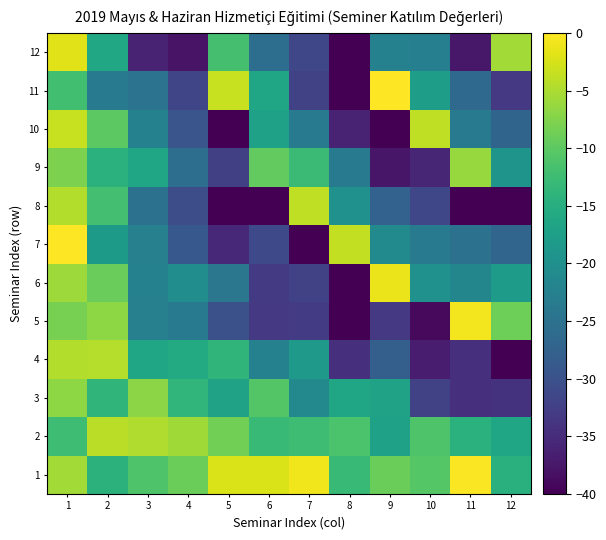

Reading left to right, list all the values displayed in this chart.

1: 1=-5.6	2=-14.3	3=-11.0	4=-9.0	5=-2.3	6=-2.3	7=-0.9	8=-13.0	9=-9.0	10=-10.6	11=-0.3	12=-14.5
2: 1=-12.5	2=-4.2	3=-4.7	4=-5.8	5=-8.6	6=-12.9	7=-12.5	8=-11.4	9=-17.2	10=-11.1	11=-14.4	12=-16.5
3: 1=-6.8	2=-13.8	3=-7.0	4=-13.7	5=-16.9	6=-10.7	7=-21.1	8=-16.6	9=-17.0	10=-32.2	11=-34.5	12=-34.1
4: 1=-4.6	2=-4.5	3=-16.3	4=-15.6	5=-13.8	6=-22.4	7=-18.5	8=-34.6	9=-27.9	10=-36.9	11=-34.7	12=-40.8
5: 1=-8.2	2=-6.8	3=-22.5	4=-23.6	5=-30.1	6=-33.4	7=-33.0	8=-41.8	9=-33.3	10=-38.9	11=-0.7	12=-8.9
6: 1=-5.8	2=-9.1	3=-22.4	4=-20.4	5=-24.2	6=-33.1	7=-32.1	8=-47.0	9=-1.1	10=-19.8	11=-21.6	12=-18.0
7: 1=-0.1	2=-18.2	3=-22.6	4=-28.9	5=-35.6	6=-31.1	7=-41.4	8=-3.7	9=-20.9	10=-23.3	11=-25.0	12=-27.0
8: 1=-4.7	2=-11.9	3=-24.9	4=-30.6	5=-41.3	6=-42.1	7=-3.8	8=-19.7	9=-27.4	10=-31.4	11=-41.6	12=-44.4
9: 1=-7.8	2=-14.4	3=-16.4	4=-25.6	5=-32.5	6=-9.5	7=-12.7	8=-23.6	9=-37.6	10=-35.7	11=-6.2	12=-19.3
10: 1=-3.4	2=-10.2	3=-22.3	4=-29.4	5=-49.9	6=-17.1	7=-23.5	8=-36.1	9=-44.1	10=-3.8	11=-23.4	12=-27.1
11: 1=-12.1	2=-23.4	3=-24.8	4=-31.7	5=-3.4	6=-16.4	7=-32.3	8=-42.9	9=-0.1	10=-17.7	11=-26.3	12=-33.3
12: 1=-1.8	2=-16.1	3=-36.1	4=-37.8	5=-11.8	6=-25.5	7=-31.5	8=-51.6	9=-22.4	10=-22.8	11=-37.5	12=-5.5